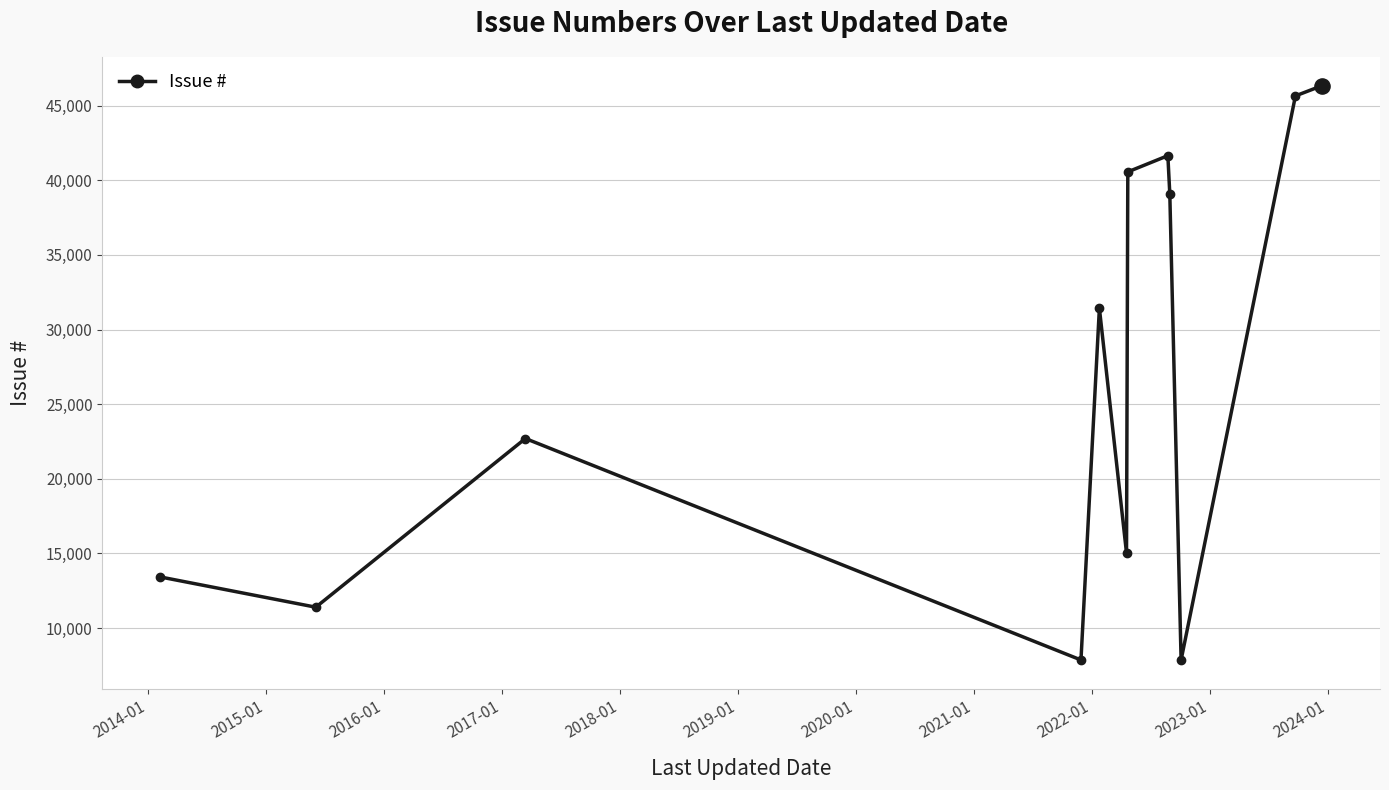

What is the average value?

26918